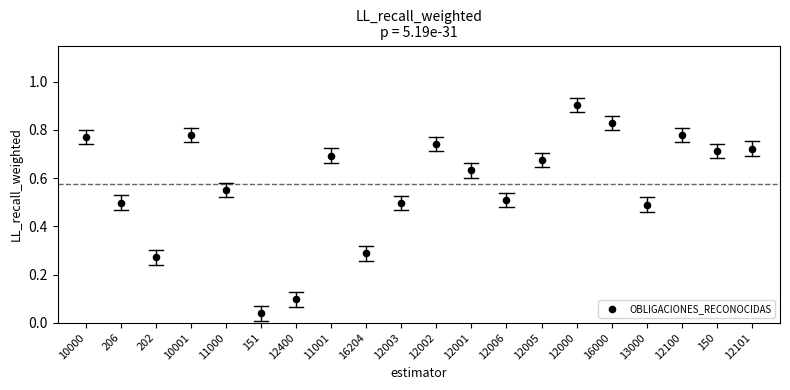

What is the range of Y values (max minus min)?

0.9